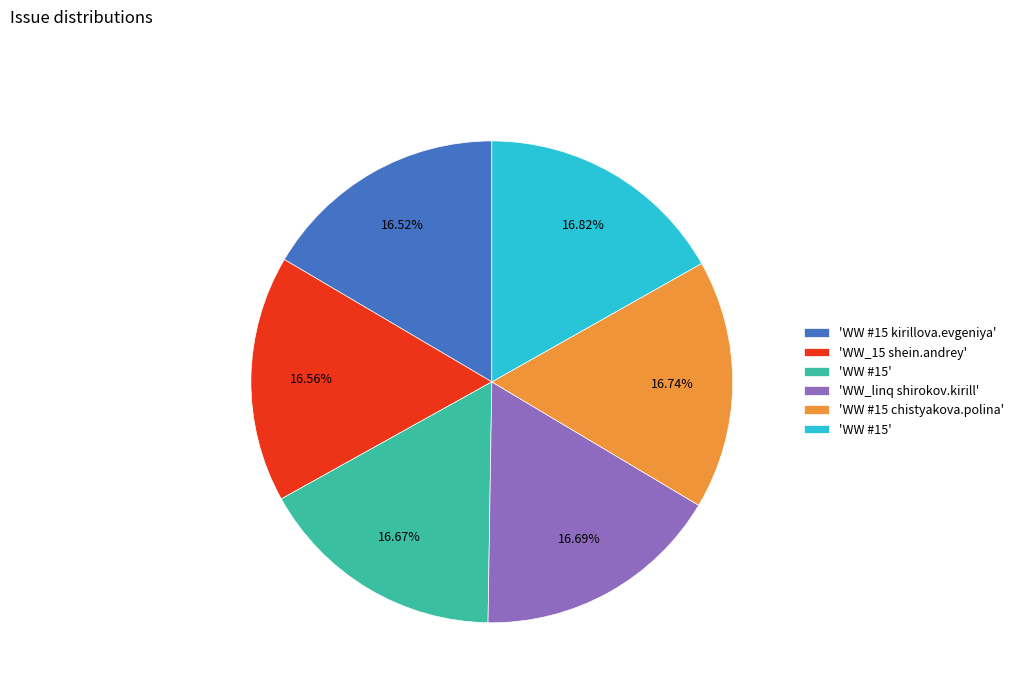

Is there any slice that represents more than half of the pie?

No